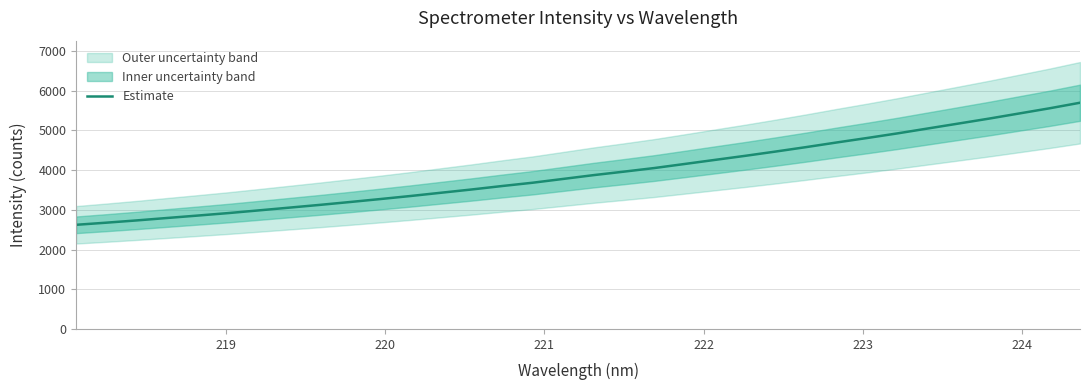

The chart shows a value of 2676.3 at 219. True or false?

True